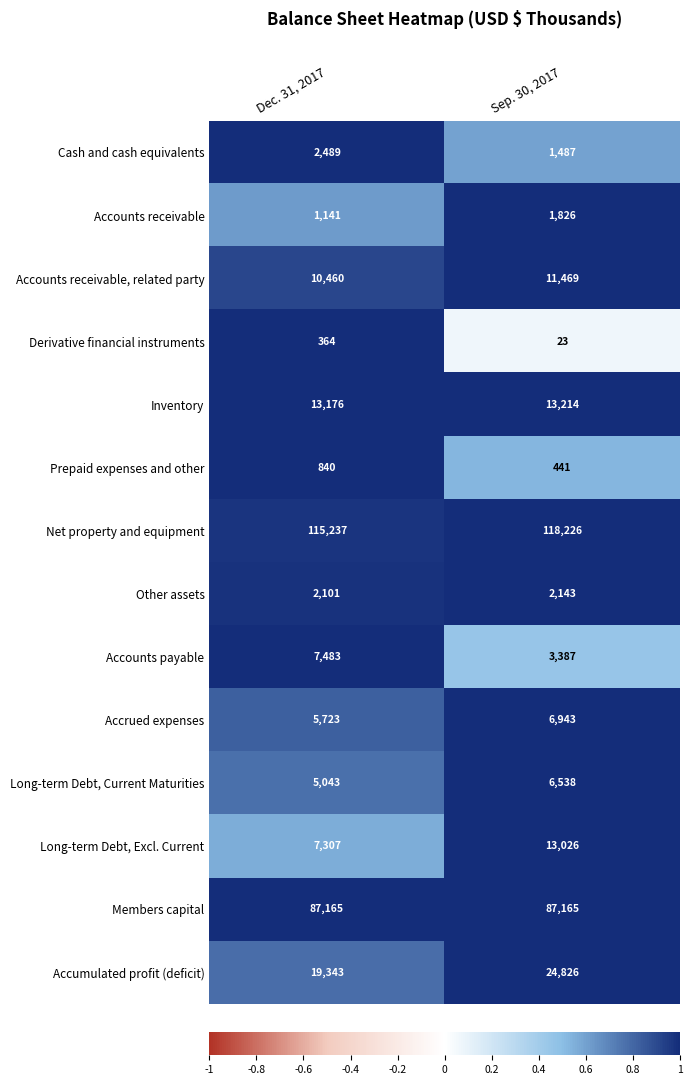

What is the maximum value for Accounts receivable, related party?

11469